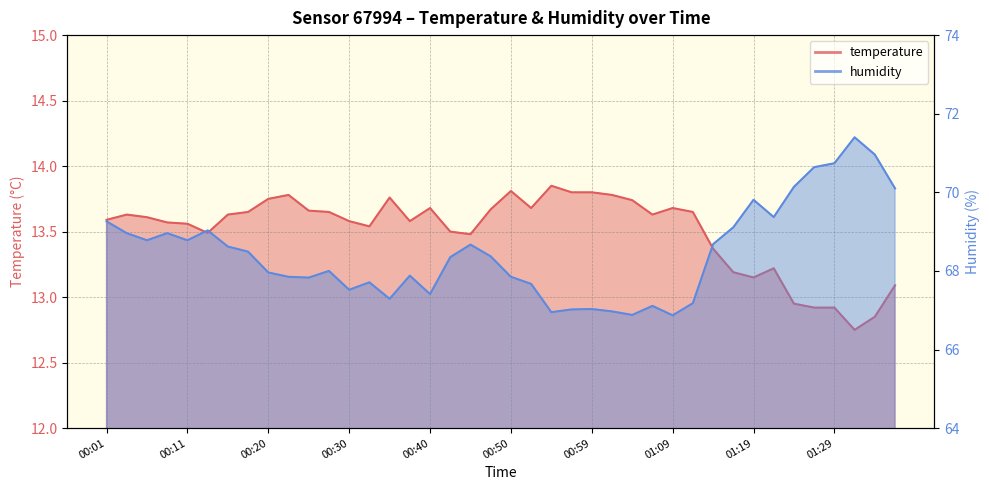

What is the label of the 19th point from the left?

00:45